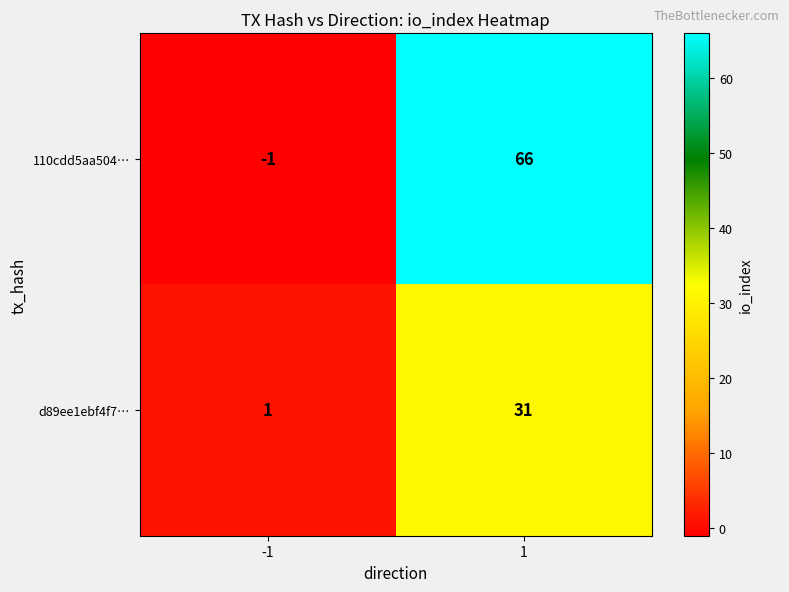

Reading left to right, list all the values displayed in this chart.

110cdd5aa504…: -1=-1	1=66
d89ee1ebf4f7…: -1=1	1=31